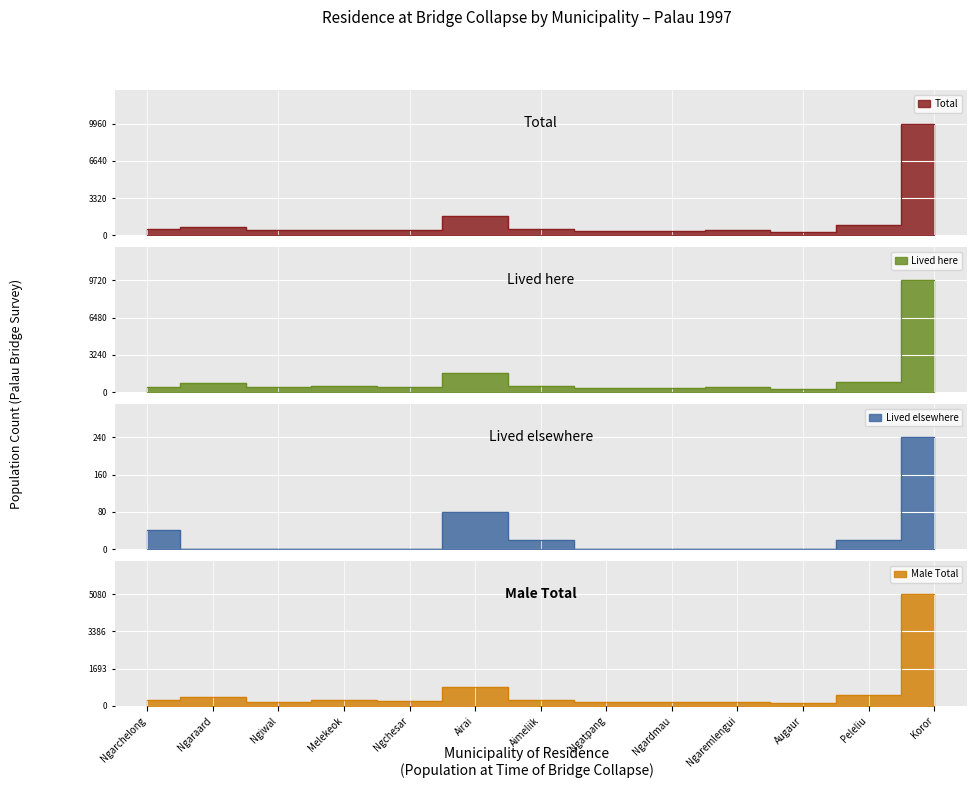

At how many categories does at least one series exceed 3008?

1